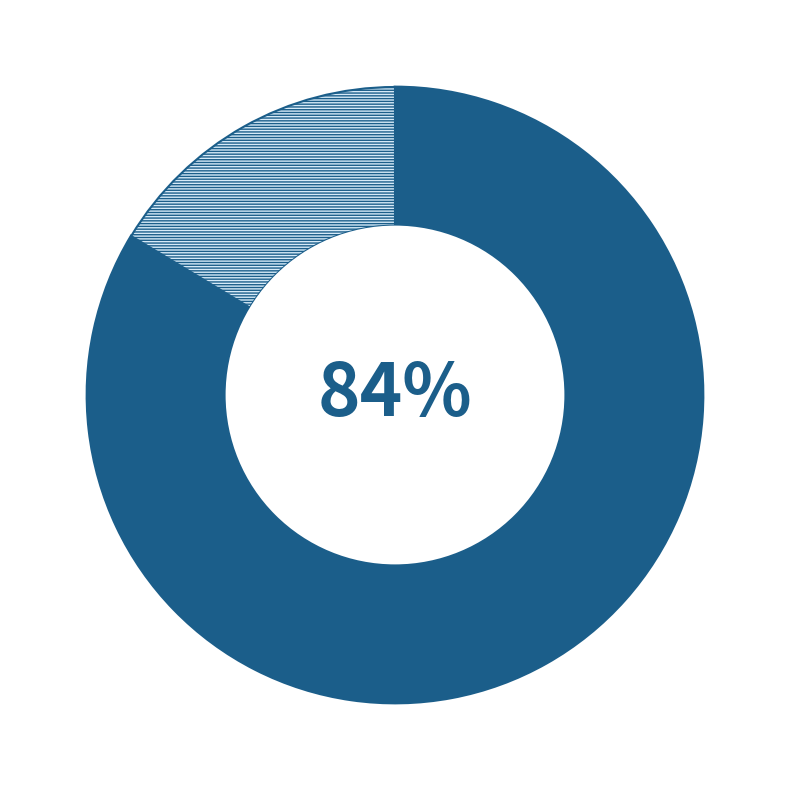

How many slices are in this pie chart?

2